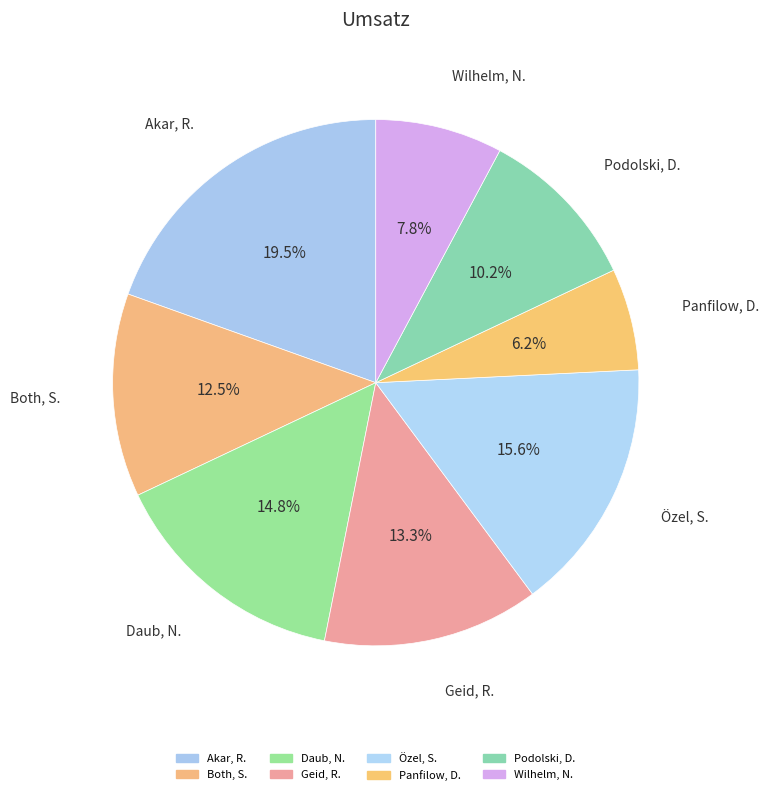

How many slices are in this pie chart?

8